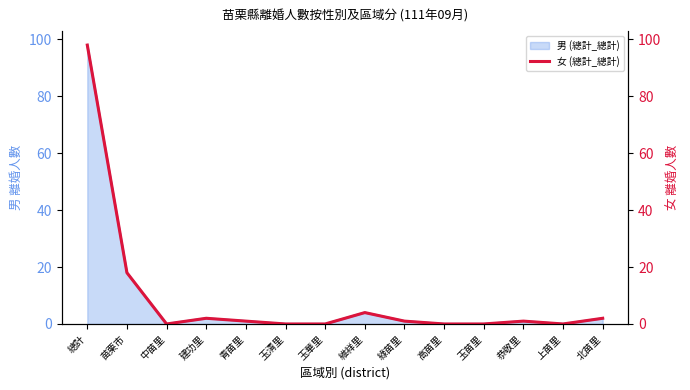

The value at 青苗里 is 1. True or false?

False